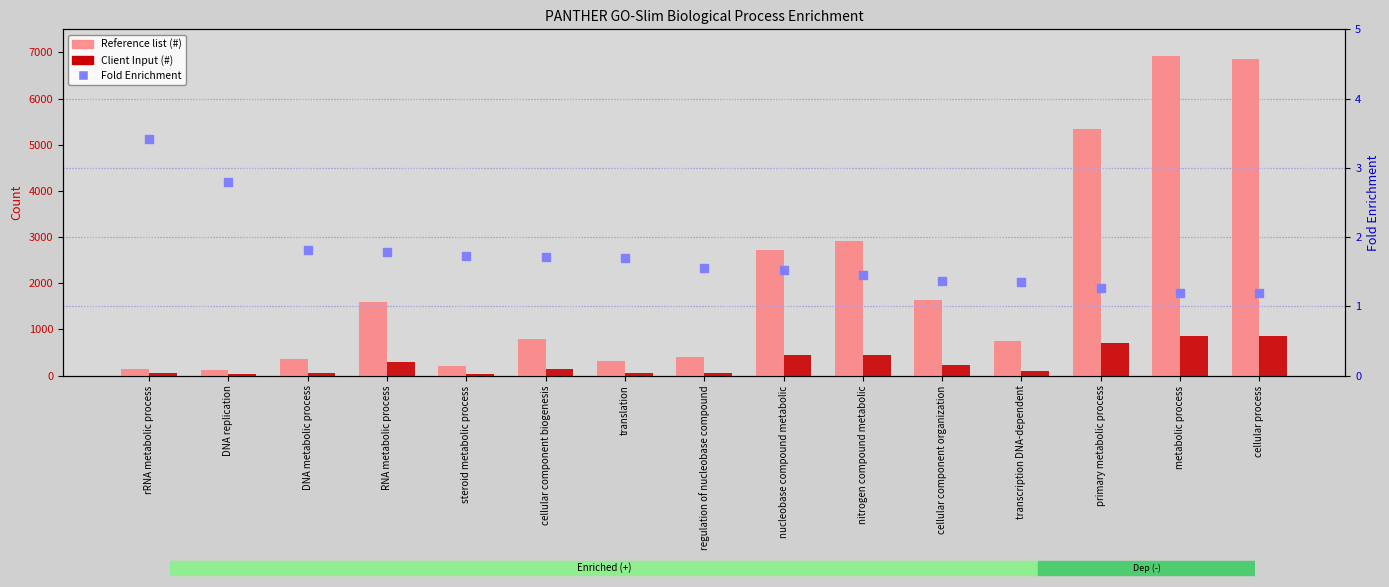

Which series has the largest Y range (max minus min)?

Reference list (#)